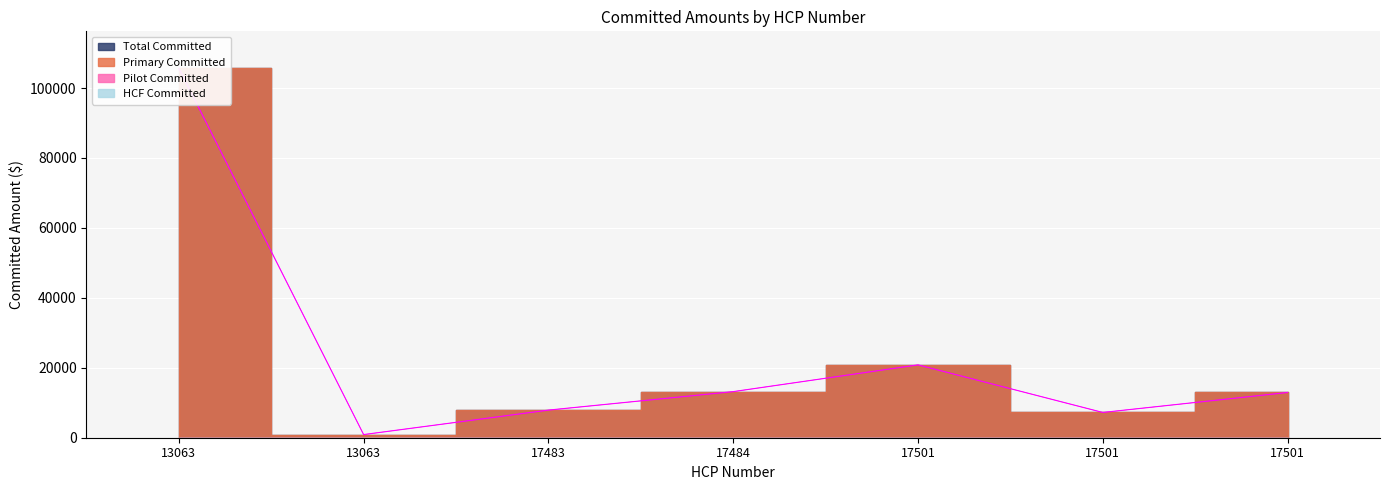

The value of Primary Committed at 17483 is 7896.0. True or false?

True